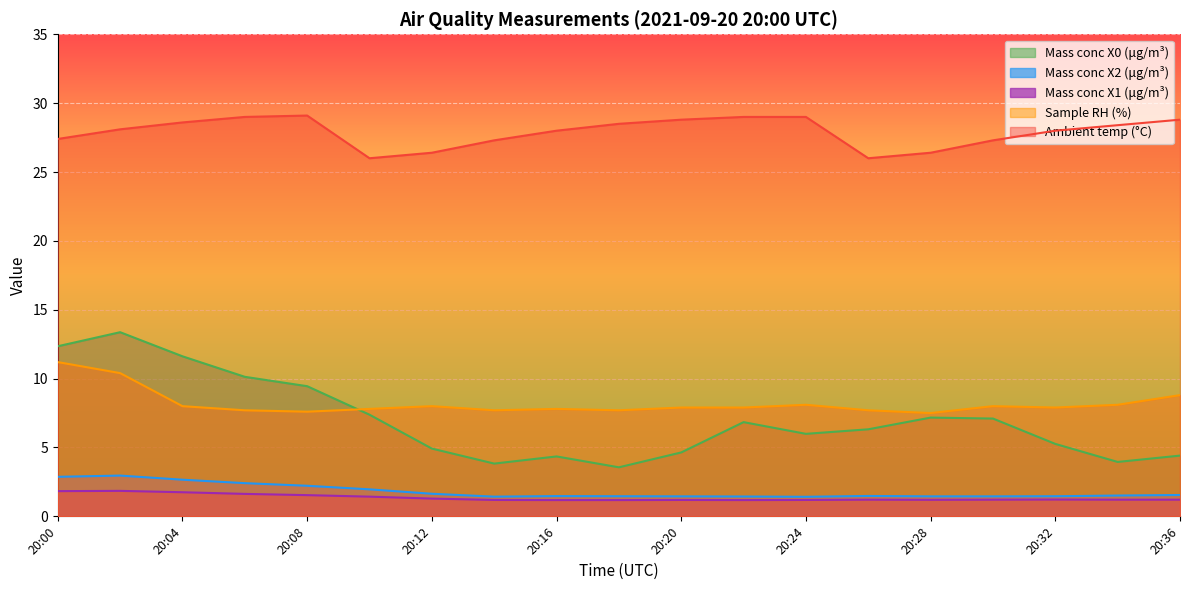

At which category is the sum across all series the highest?

20:02